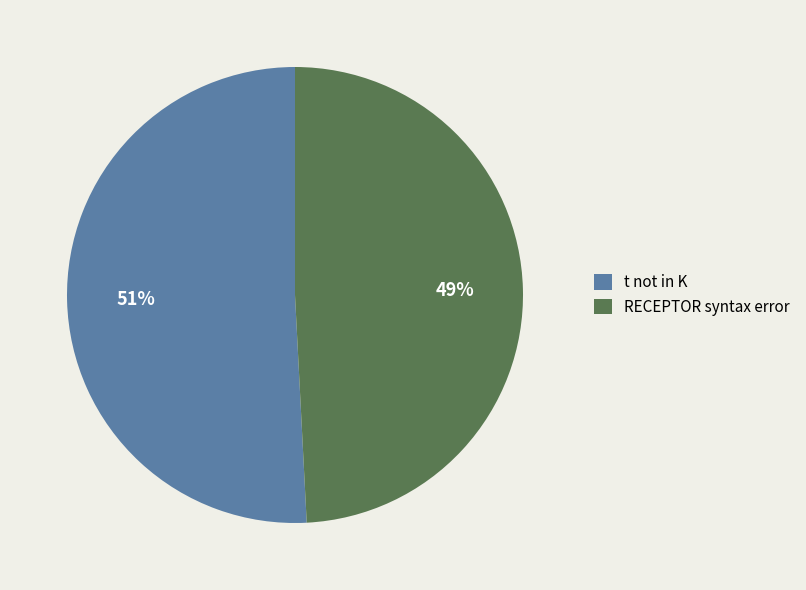

What is the largest slice in the pie chart?

t not in K